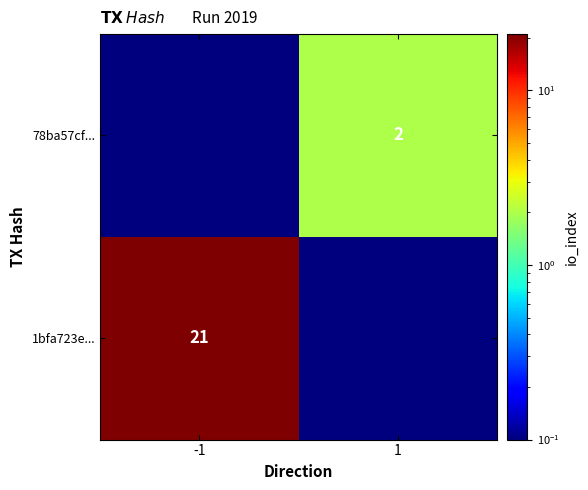

Is it true that 1bfa723e... equals 5.3 at -1?

False